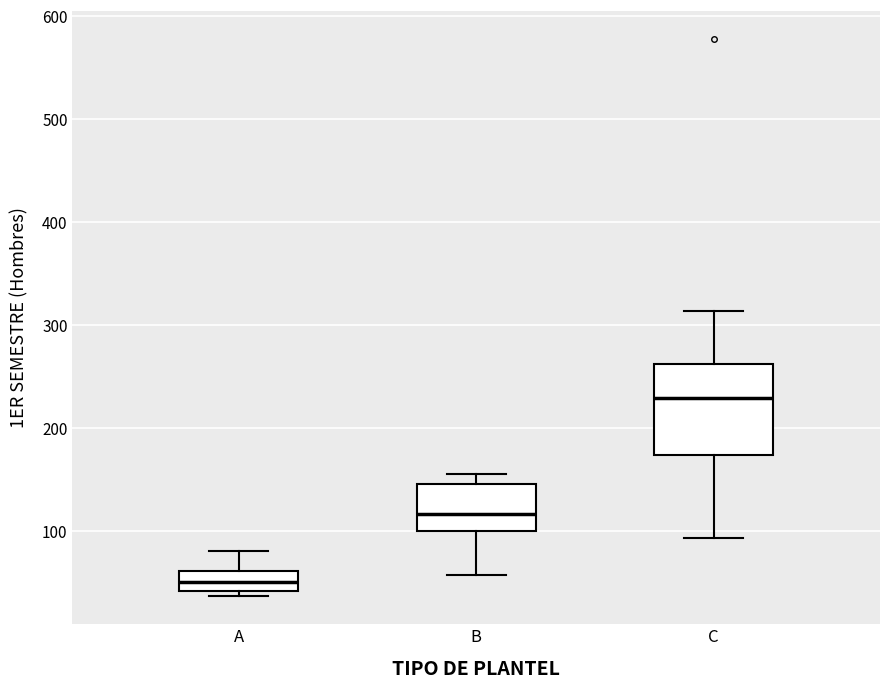

Reading left to right, read every box against the y-axis: the position of its median line, the range the box covers, and the ends of its whiskers. The values are not printed on the chart, so give them approximately, as read against the axis.

A: median 50, box 40 to 60, whiskers 40 (just below the box's lower edge) to 80
B: median 120, box 100 to 150, whiskers 60 to 160
C: median 230, box 170 to 260, whiskers 90 to 310